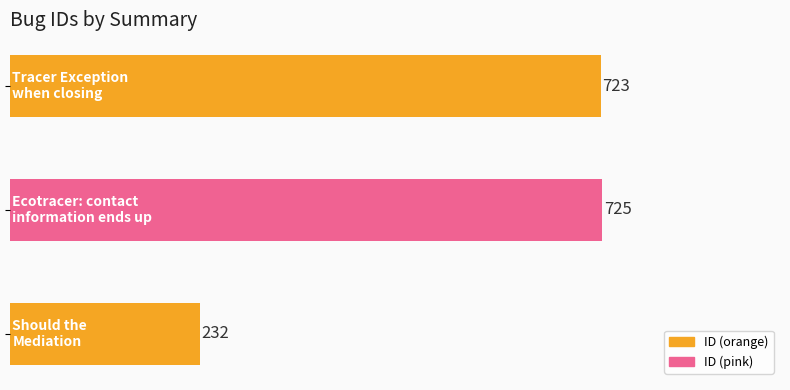

What is the difference between the maximum and minimum values?

493